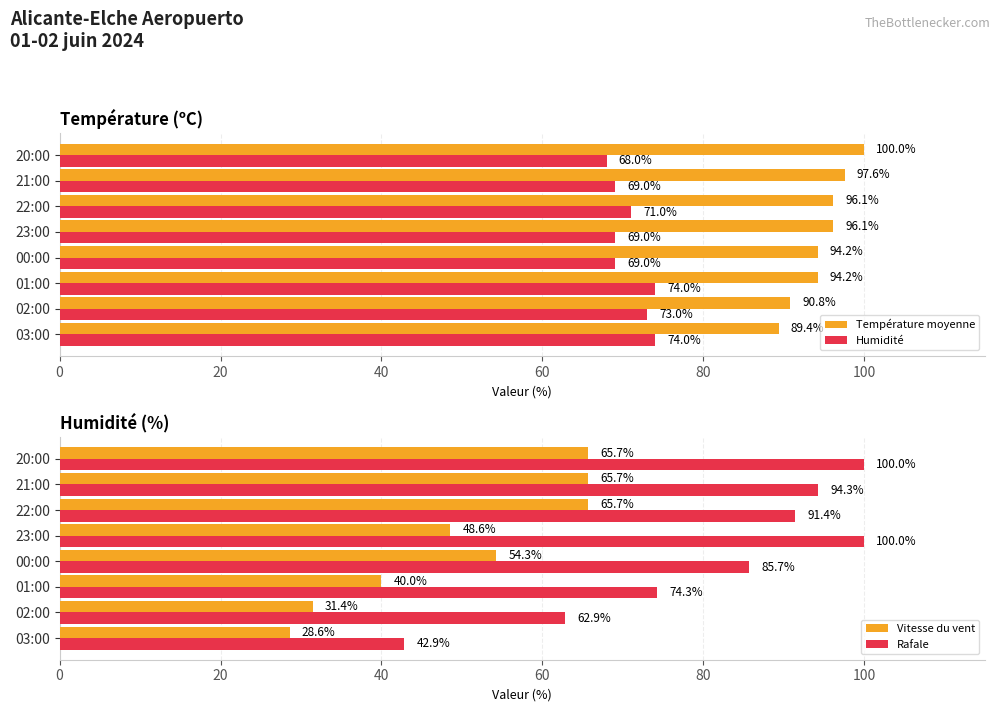

How many groups of bars are there?

8